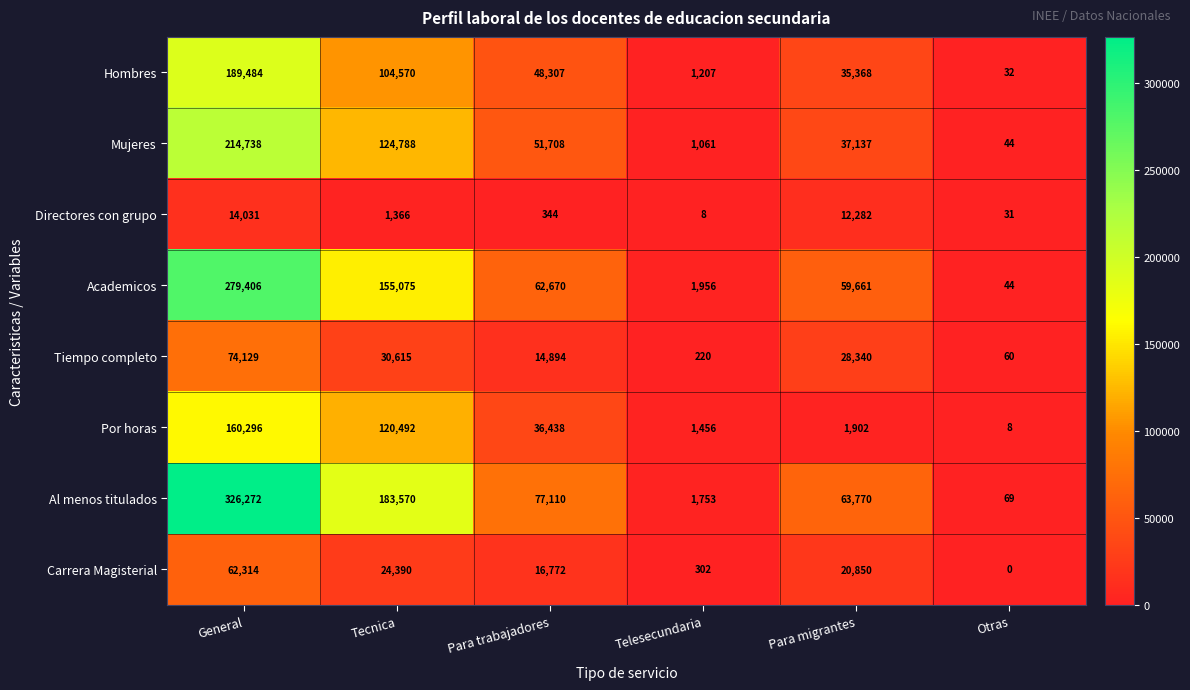

What is the greatest value displayed?

326272